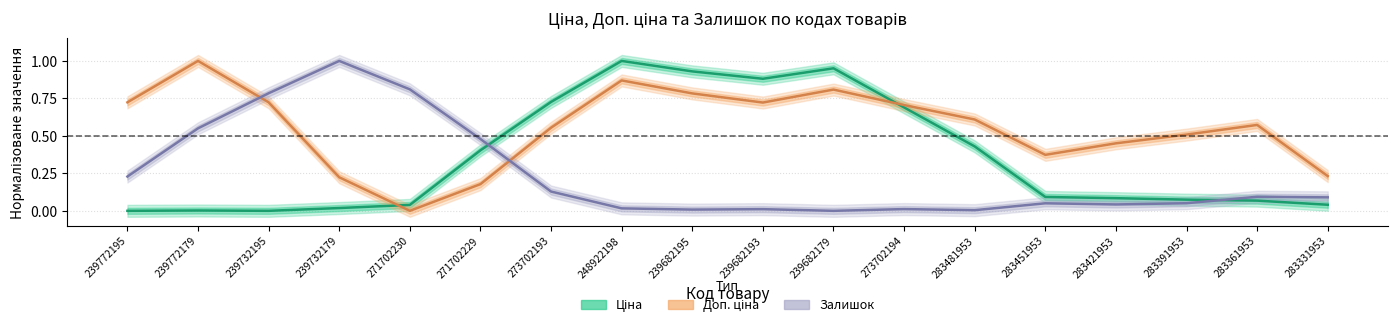

What is the label of the 14th point from the left?

283451953